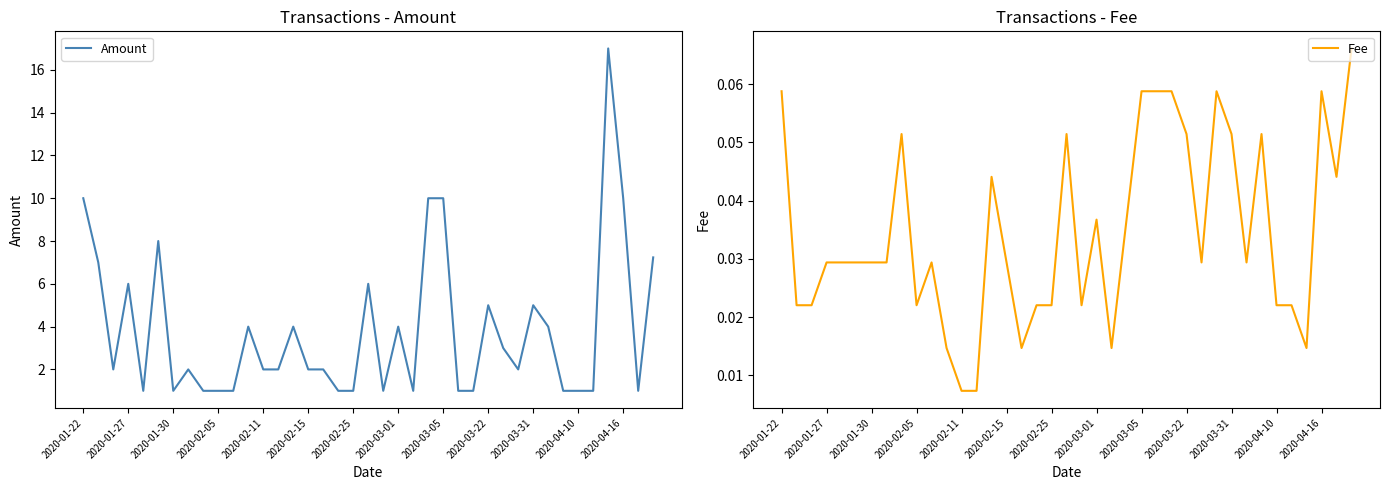

What is the highest value of the Fee series?

0.1